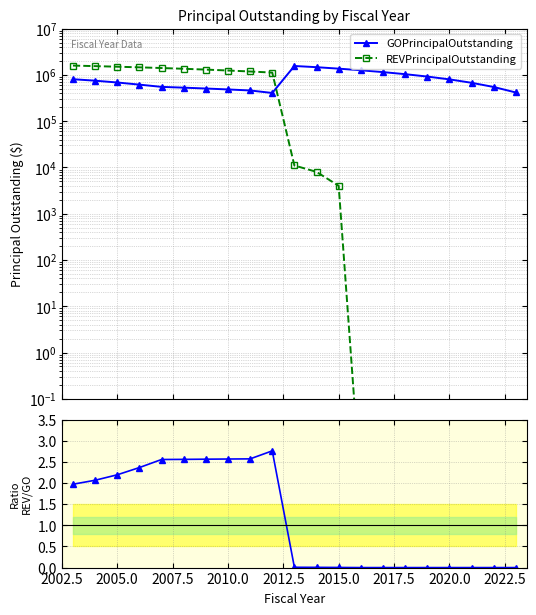

Reading left to right, list all the values displayed in this chart.

GOPrincipalOutstanding: 805000.0	748000.0	684000.0	615000.0	550000.0	529000.0	507000.0	484000.0	460000.0	406000.0	1555000.0	1465000.0	1362000.0	1256000.0	1147000.0	1035000.0	919000.0	799000.0	674000.0	547000.0	416000.0
REVPrincipalOutstanding: 1586000.0	1544000.0	1500000.0	1454000.0	1405000.0	1353000.0	1299000.0	1242000.0	1182000.0	1120000.0	11000.0	8000.0	4000.0	0.0	0.0	0.0	0.0	0.0	0.0	0.0	0.0
REV / GO: 2.0	2.1	2.2	2.4	2.6	2.6	2.6	2.6	2.6	2.8	0.0	0.0	0.0	0.0	0.0	0.0	0.0	0.0	0.0	0.0	0.0